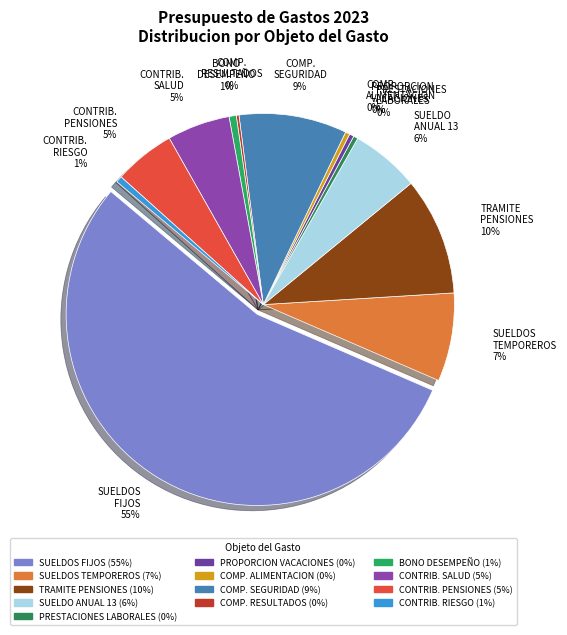

Do SUELDOS FIJOS and COMPESACION RESULTADOS together represent more than half of the pie?

Yes